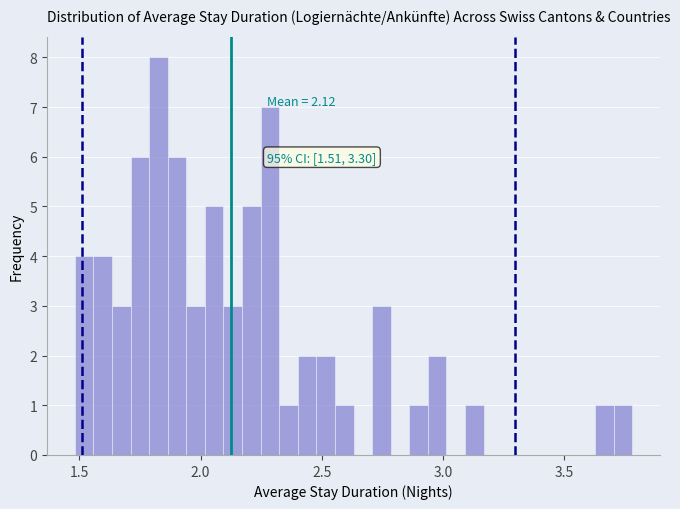

Read against the x-axis, roughly where is the centre of the tallest bar?

1.85